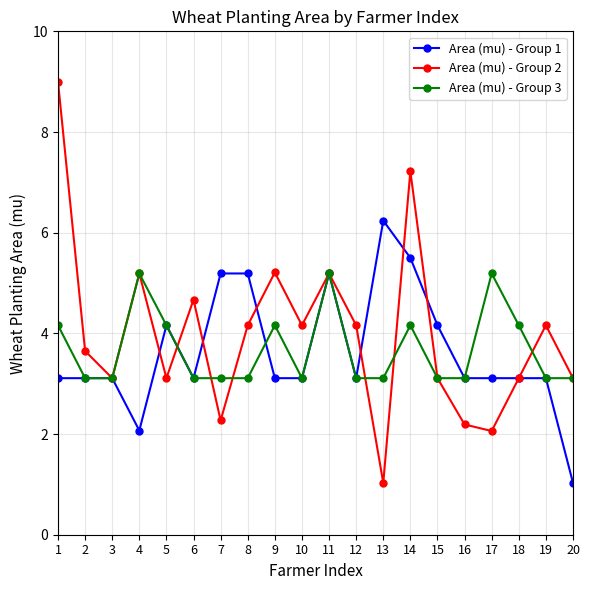

True or false: Area (mu) - Group 2 has a value of 3.1 at 5.

True